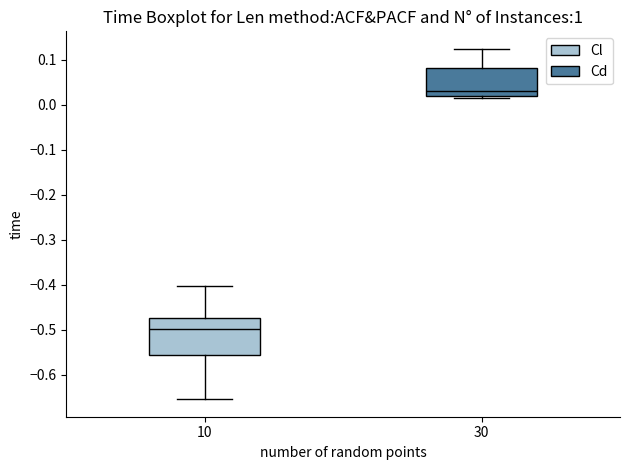

Which box is the tallest, from its lower edge to its upper edge?

10